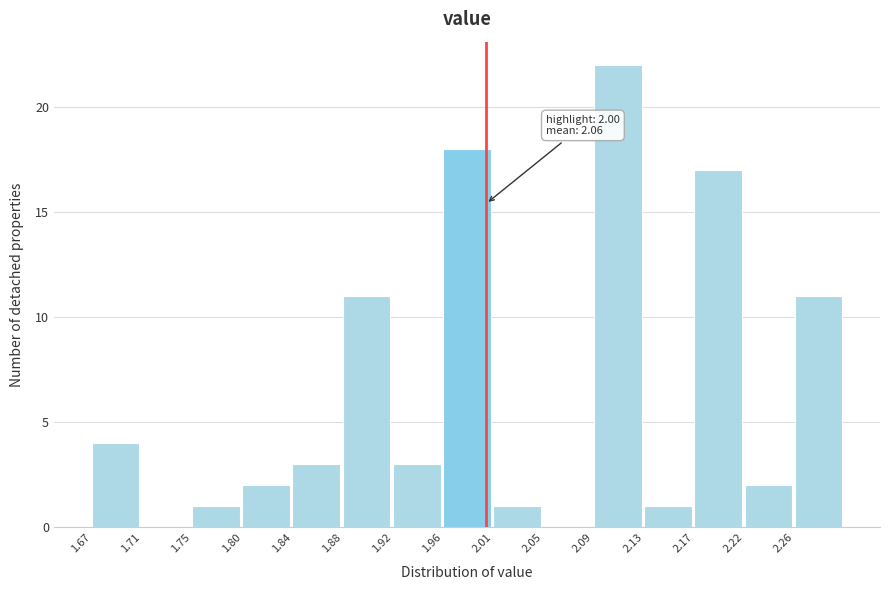

Over which range of the x-axis is the bar tallest?

2.090 to 2.132